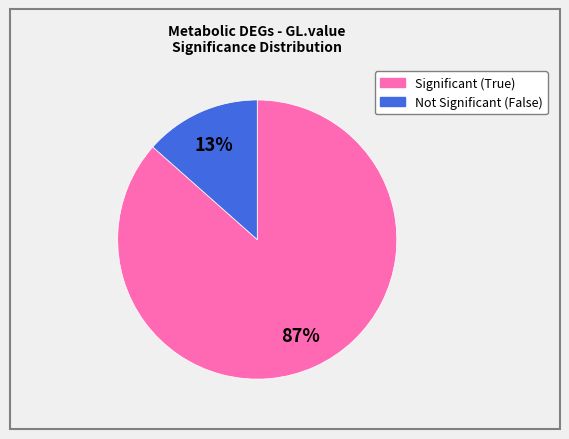

Is there a majority slice in this chart?

Yes